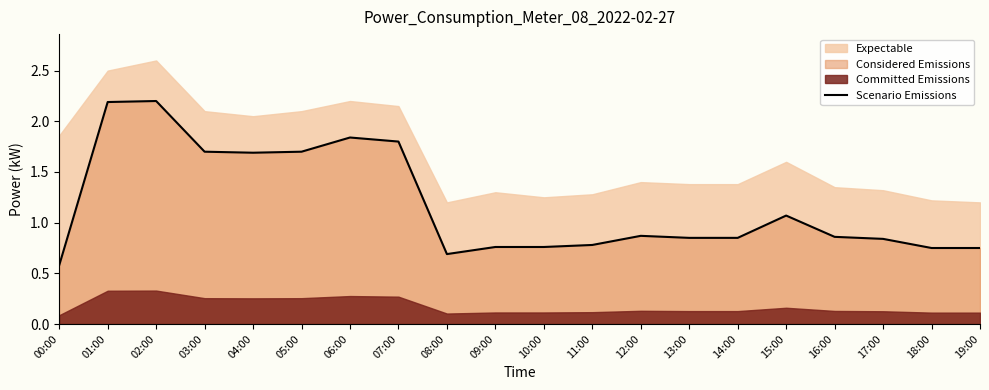

True or false: the data shows 2.2 at 02:00.

True